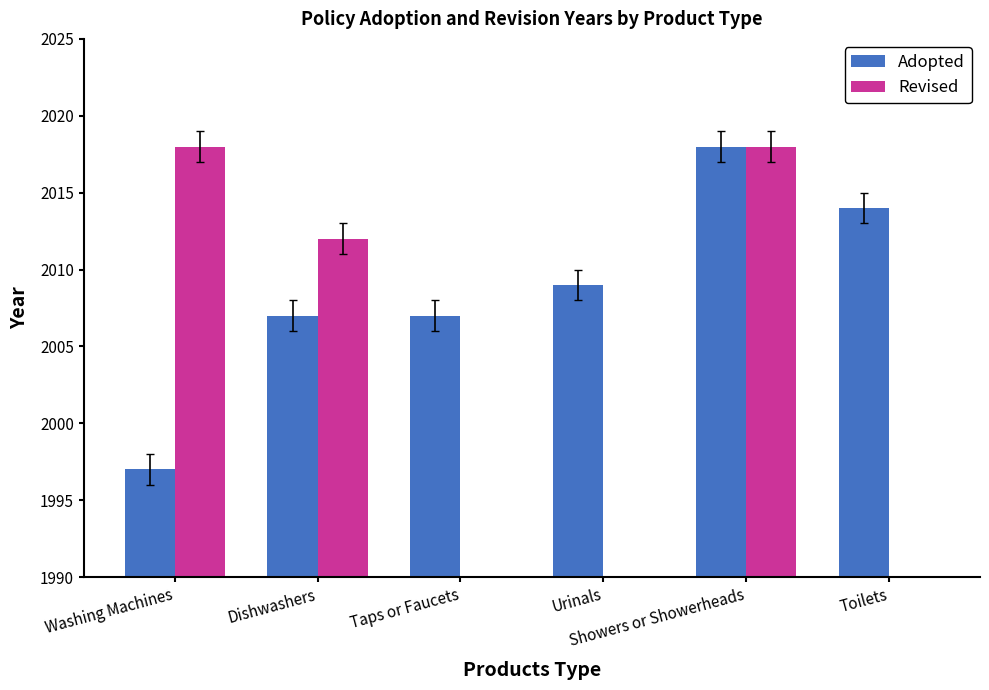

Which category has the lowest value across all series?

Taps or Faucets